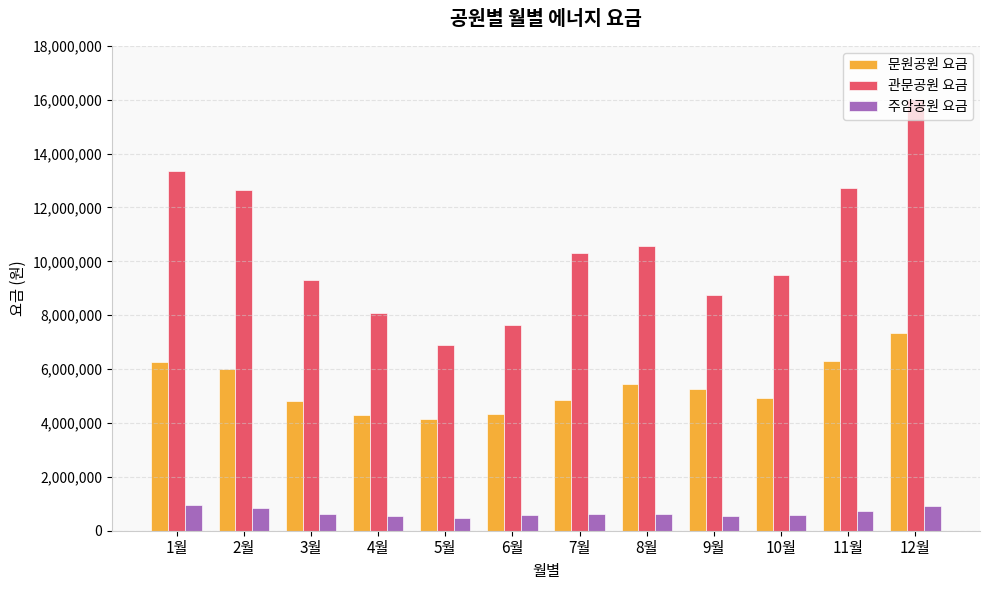

At 5월, list the series in order from largest to smallest.

관문공원 요금, 문원공원 요금, 주암공원 요금